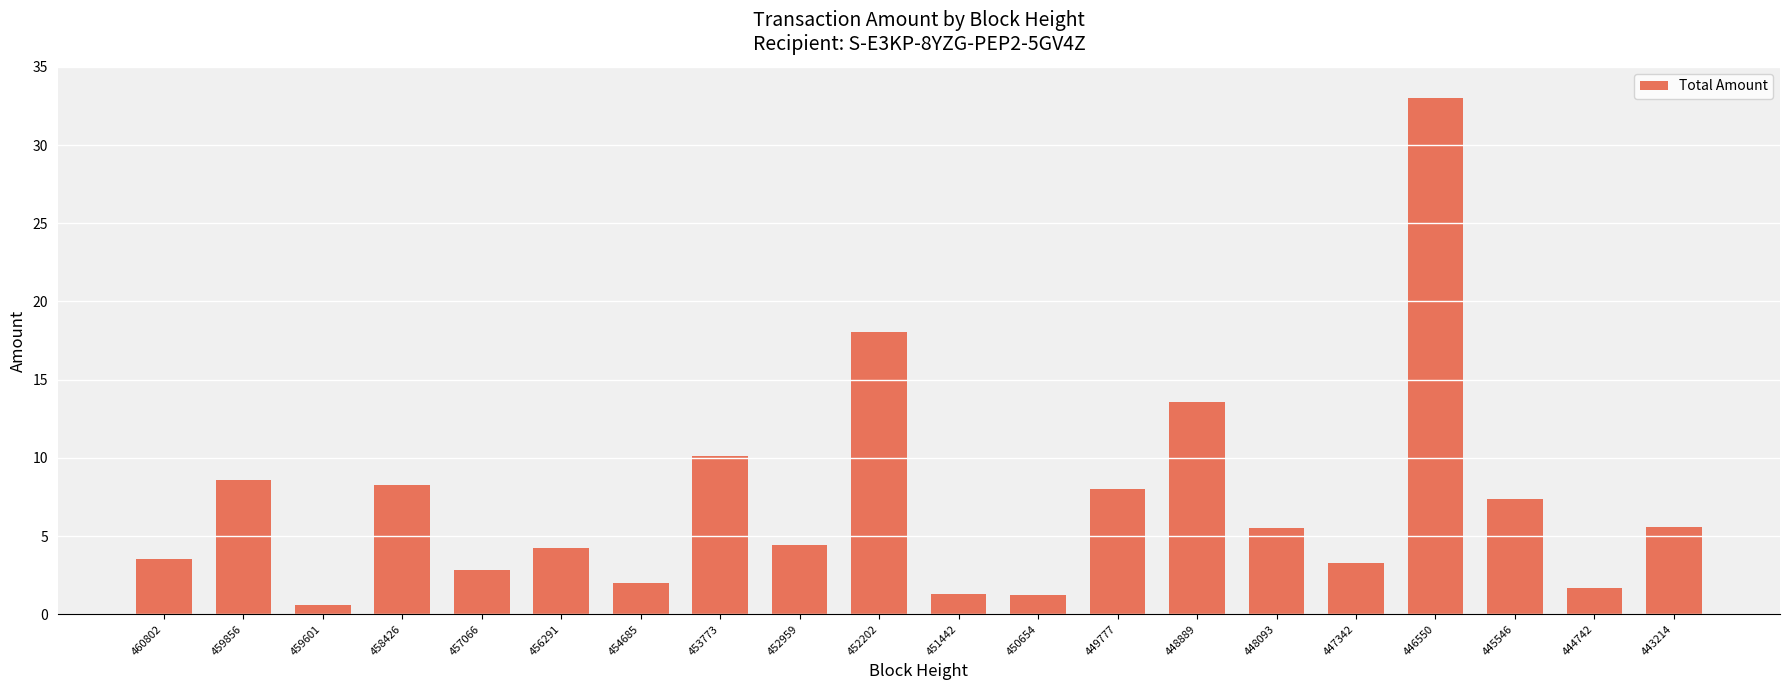

The chart shows a value of 3.5 at 460802. True or false?

True